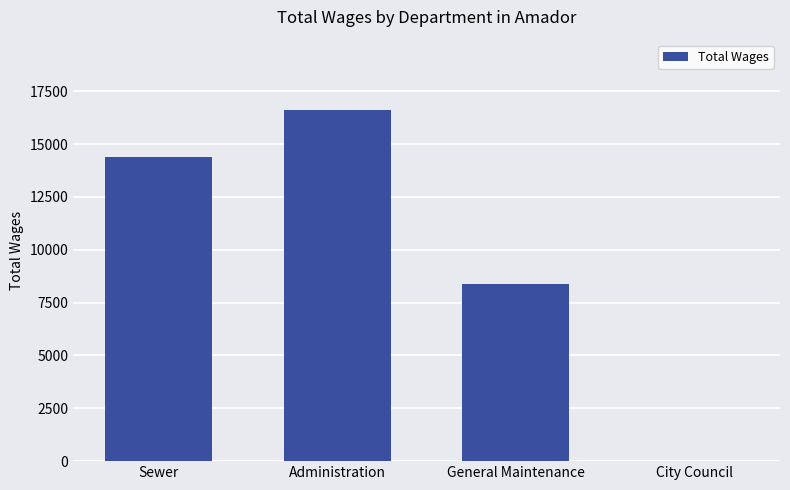

What is the change in value from Administration to General Maintenance?

-8220